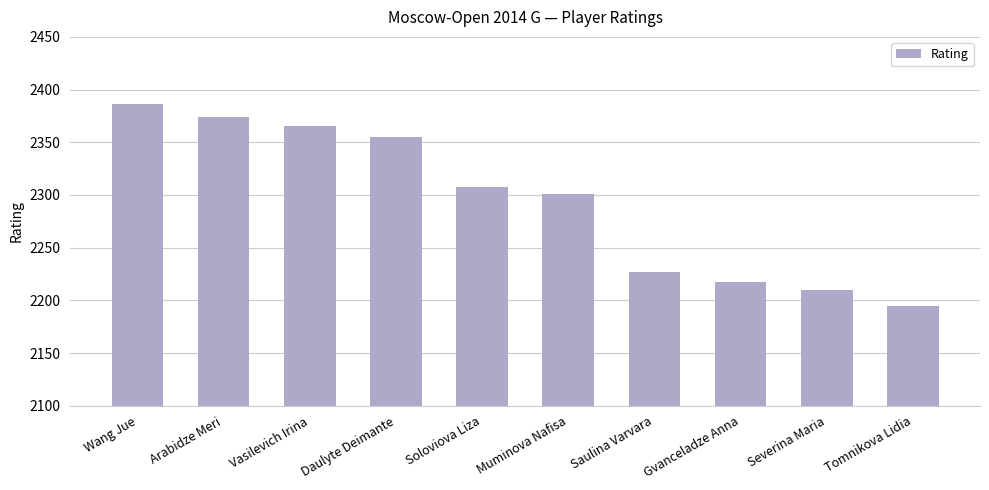

Reading right to left, list all the values displayed in this chart.

Tomnikova Lidia=2195	Severina Maria=2210	Gvanceladze Anna=2217	Saulina Varvara=2227	Muminova Nafisa=2301	Soloviova Liza=2308	Daulyte Deimante=2355	Vasilevich Irina=2365	Arabidze Meri=2374	Wang Jue=2386